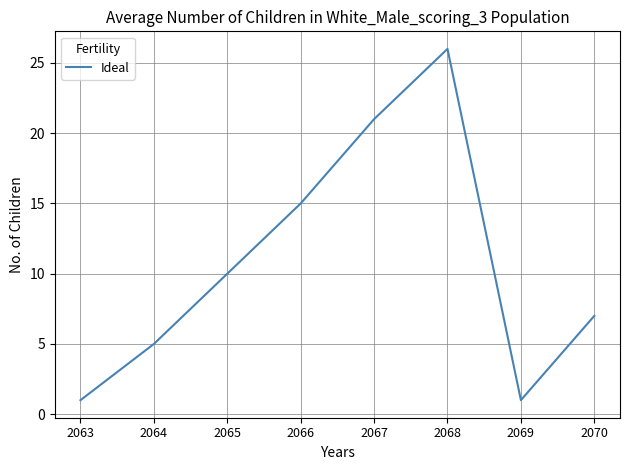

Where is the data nearest to the value 13?

2066